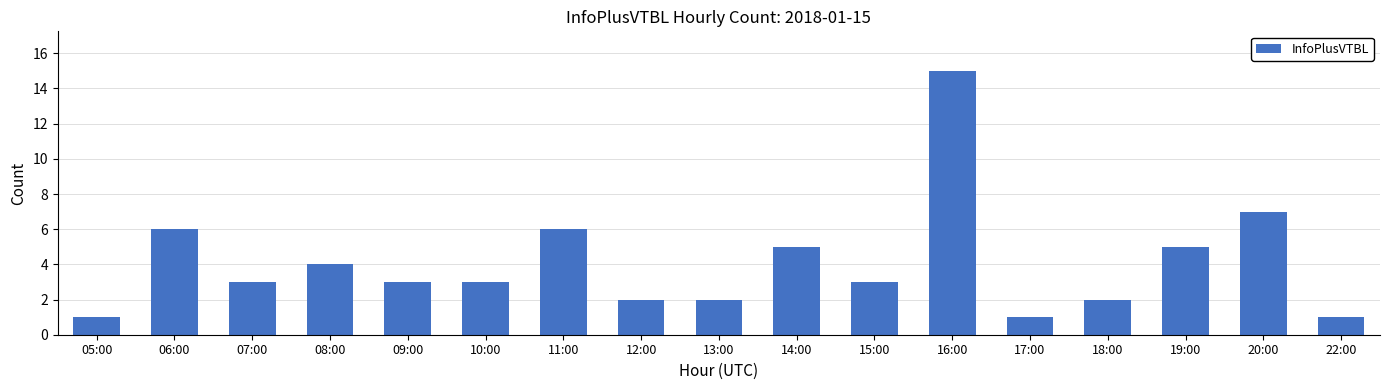

What is the average value?

4